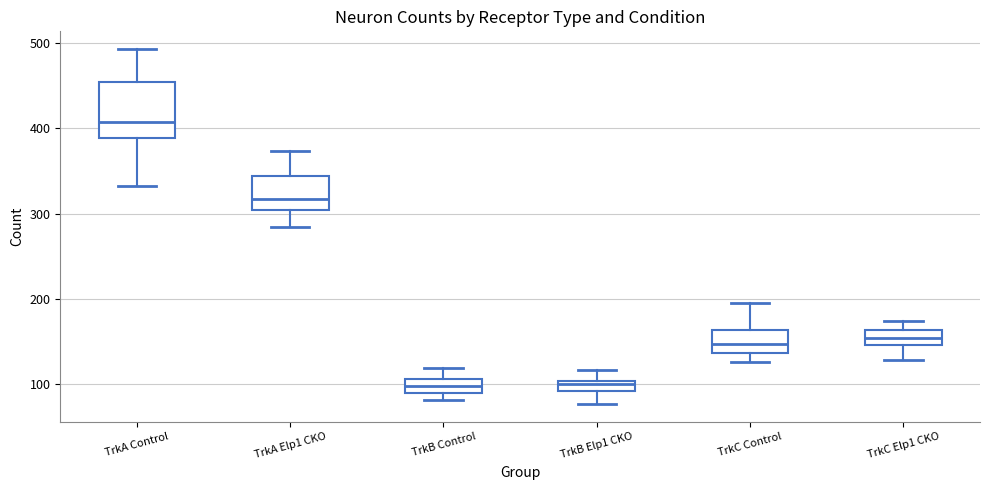

Which box is the tallest, from its lower edge to its upper edge?

TrkA Control